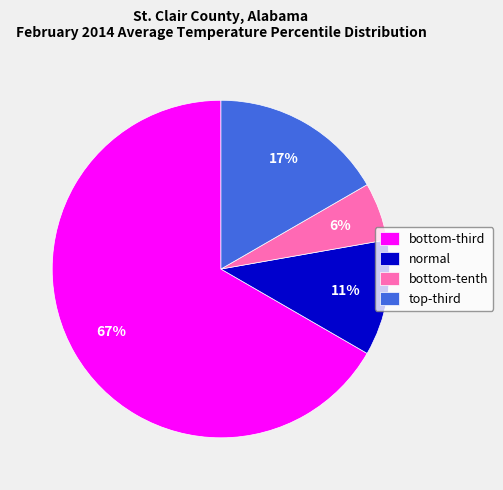

What is the largest slice in the pie chart?

bottom-third